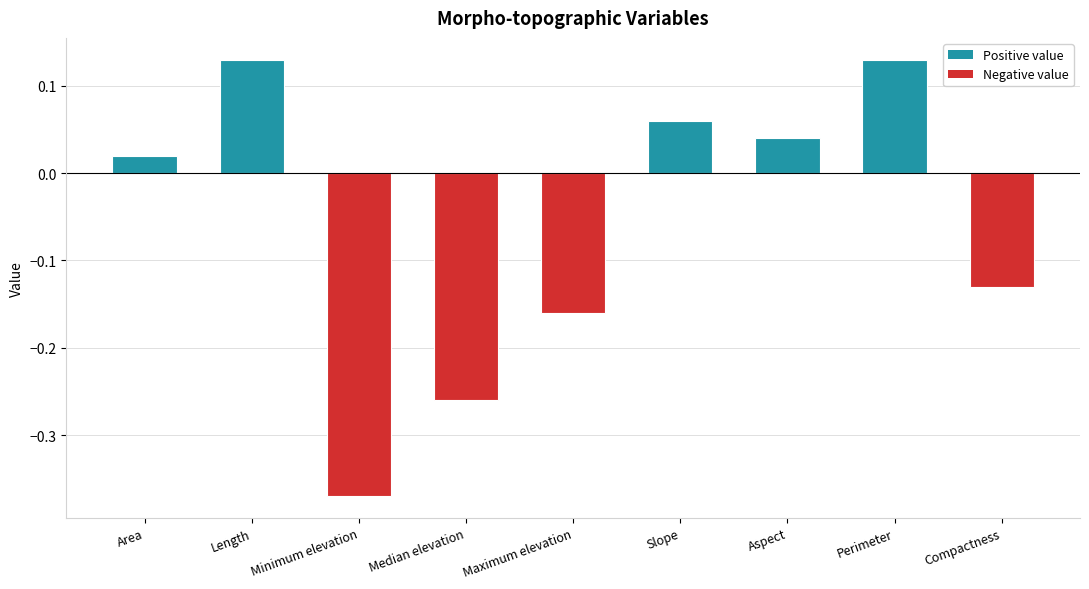

How many positive values are there?

5